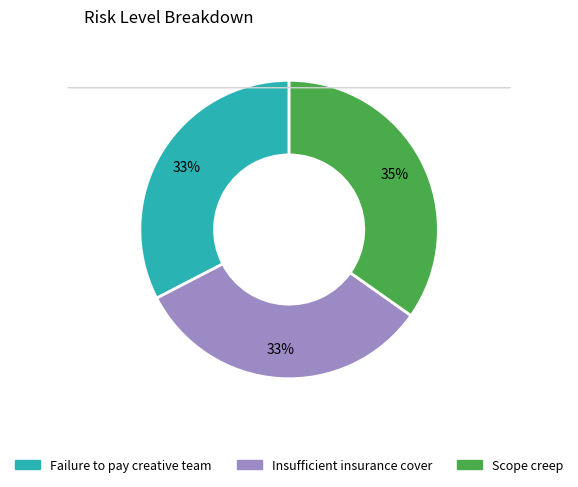

Is it true that Failure to pay creative team is 20% of the pie?

False